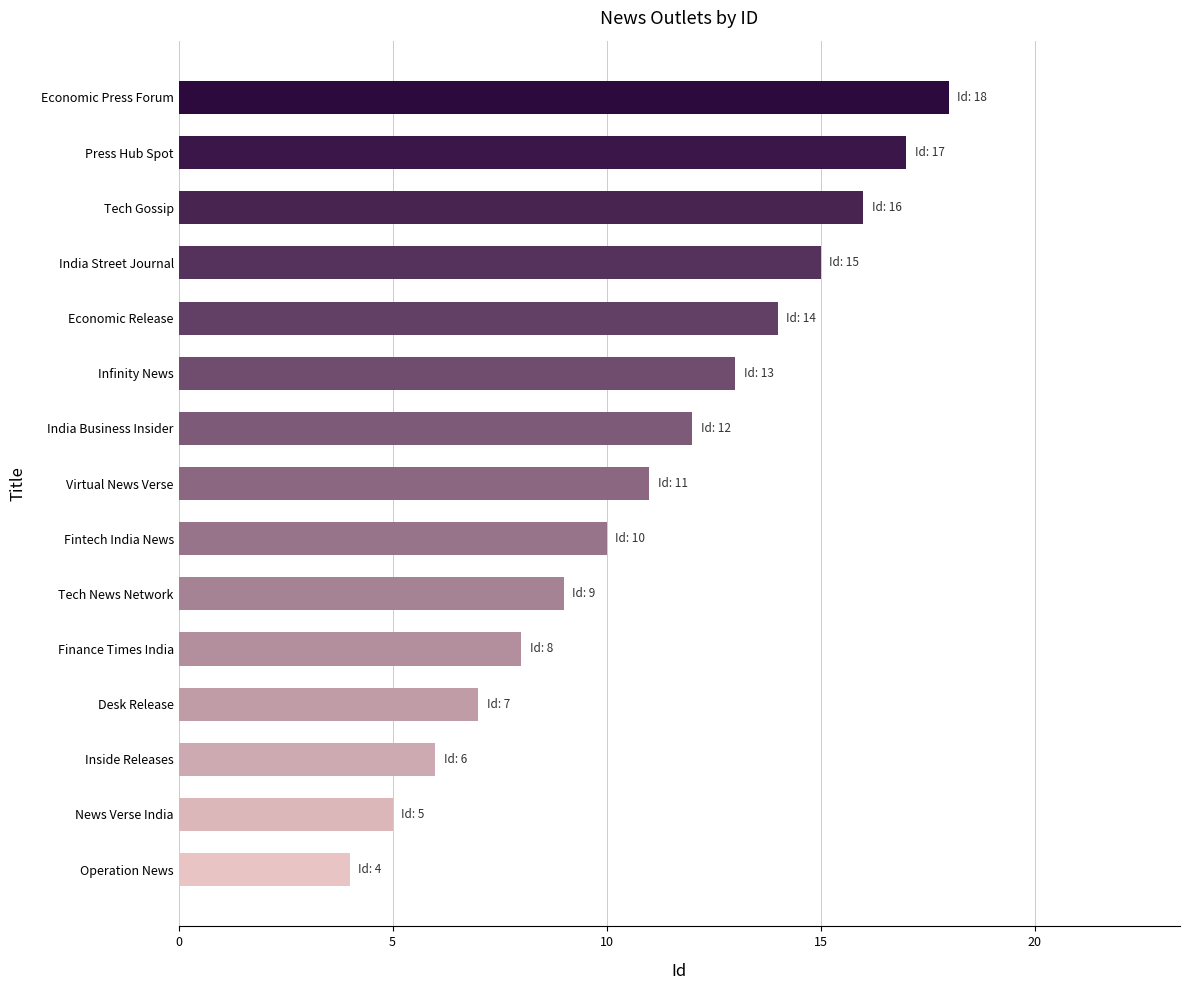

How many bars are there in total?

15